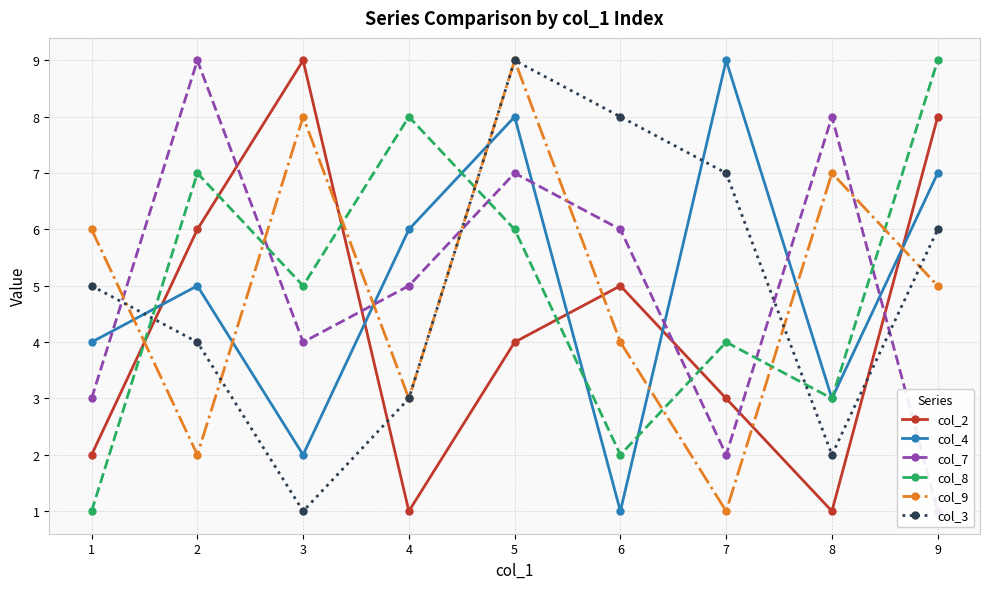

True or false: col_7 has a value of 12 at 5.

False